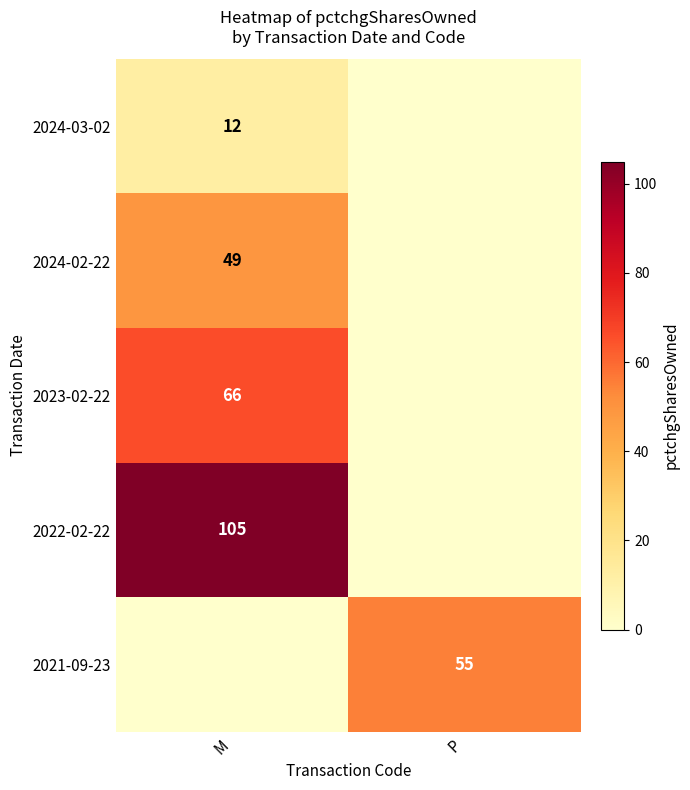

What is the maximum value shown in the chart?

105